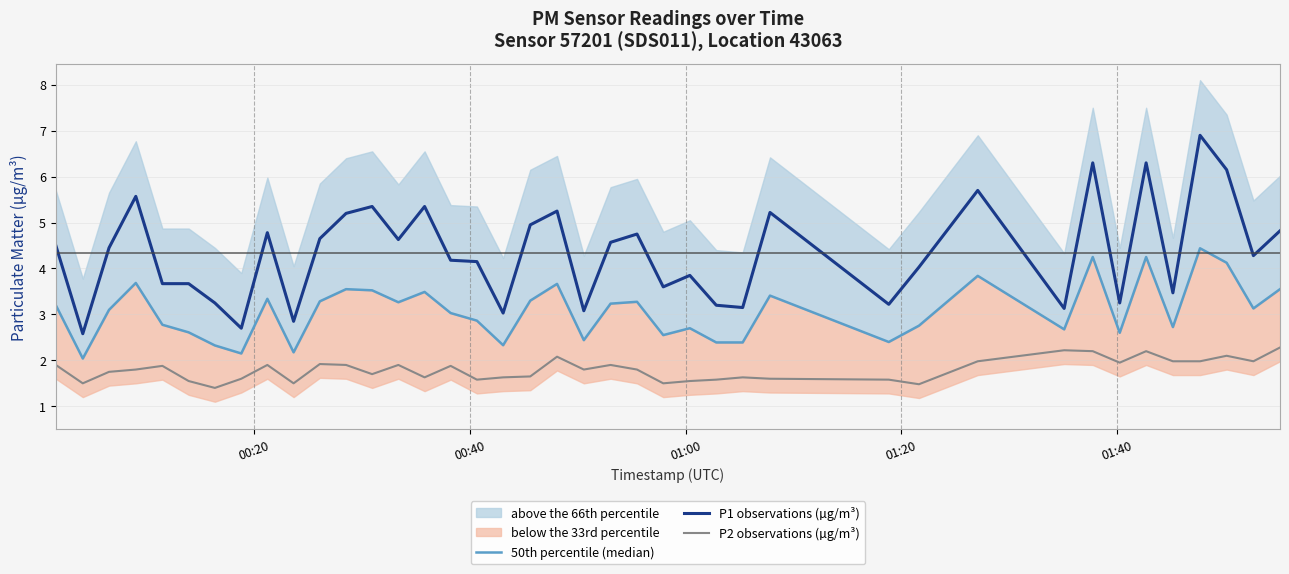

What is the difference between the maximum and second lowest values in the P1 observations (µg/m³) series?

4.2